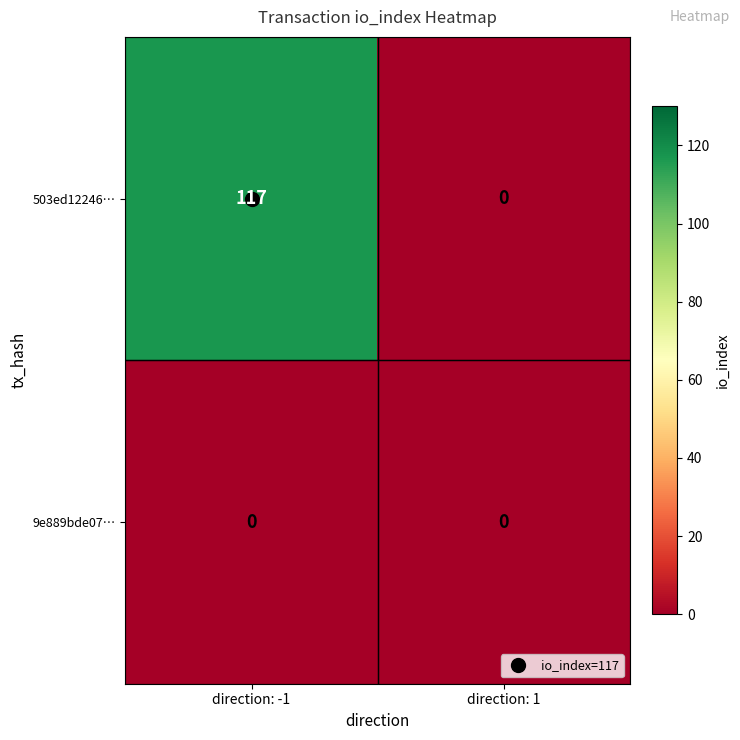

What is the approximate value of 503ed12246… at direction: -1?

117